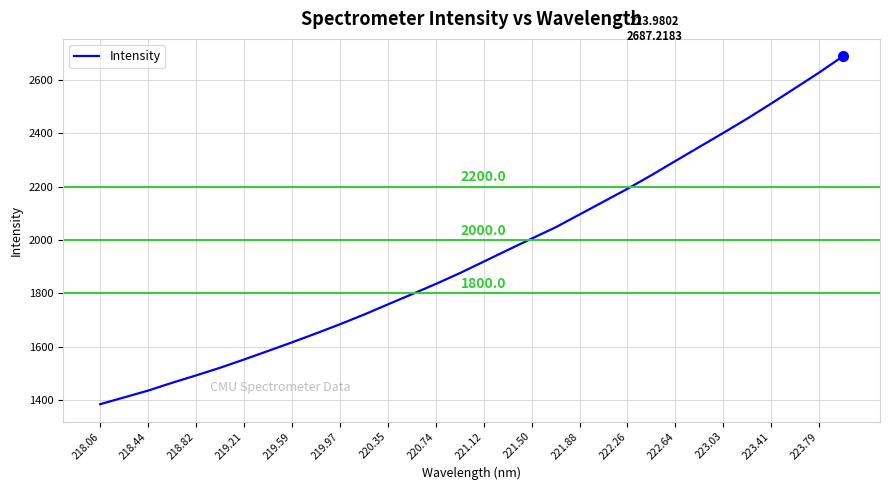

What is the difference between the maximum and minimum values?

1301.6